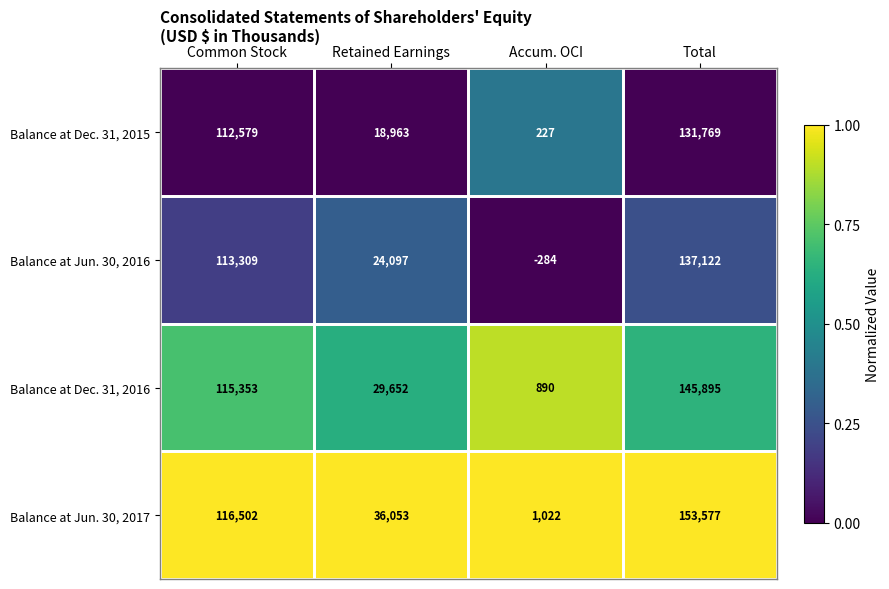

What is the difference between the maximum and minimum values in the Balance at Dec. 31, 2016 series?

145005